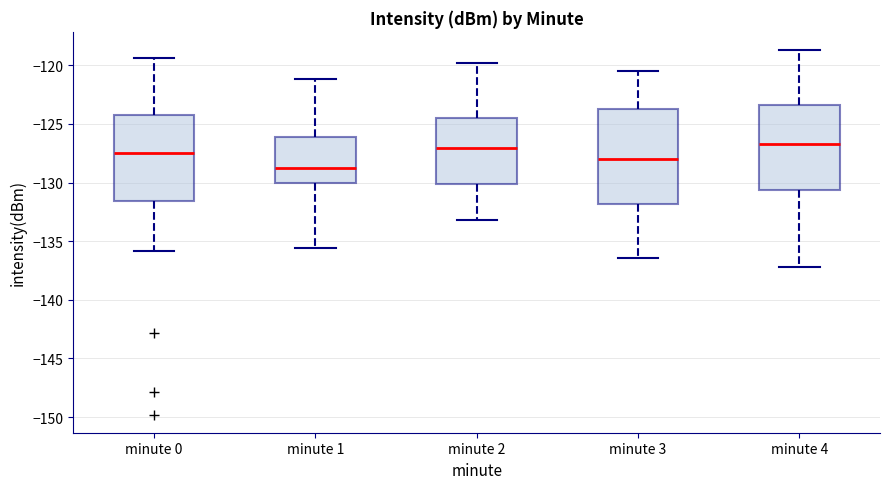

Reading left to right, read every box against the y-axis: the position of its median line, the range the box covers, and the ends of its whiskers. The values are not printed on the chart, so give them approximately, as read against the axis.

minute 0: median -127.5, box -131.5 to -124.0, whiskers -136.0 to -119.5
minute 1: median -128.5, box -130.0 to -126.0, whiskers -135.5 to -121.0
minute 2: median -127.0, box -130.0 to -124.5, whiskers -133.0 to -120.0
minute 3: median -128.0, box -132.0 to -123.5, whiskers -136.5 to -120.5
minute 4: median -126.5, box -130.5 to -123.5, whiskers -137.0 to -118.5